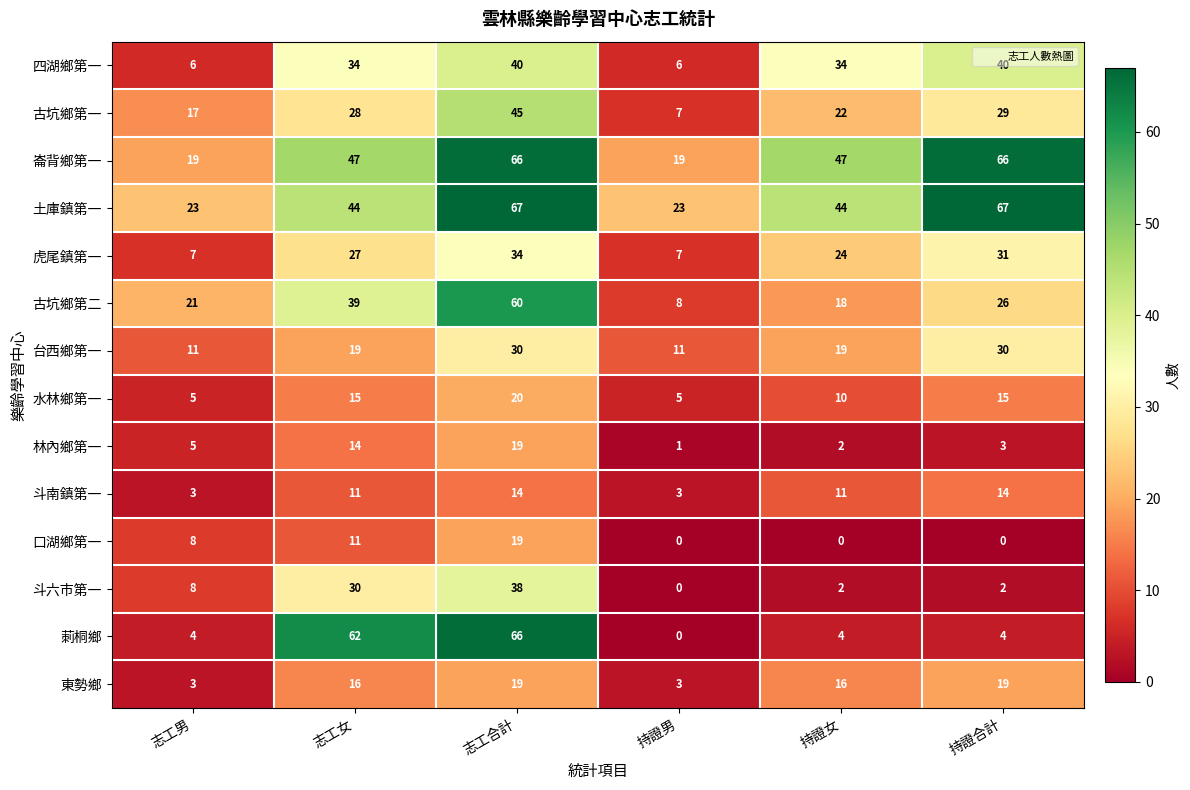

What is the difference between the 古坑鄉第一 values at 志工男 and 持證合計?

12